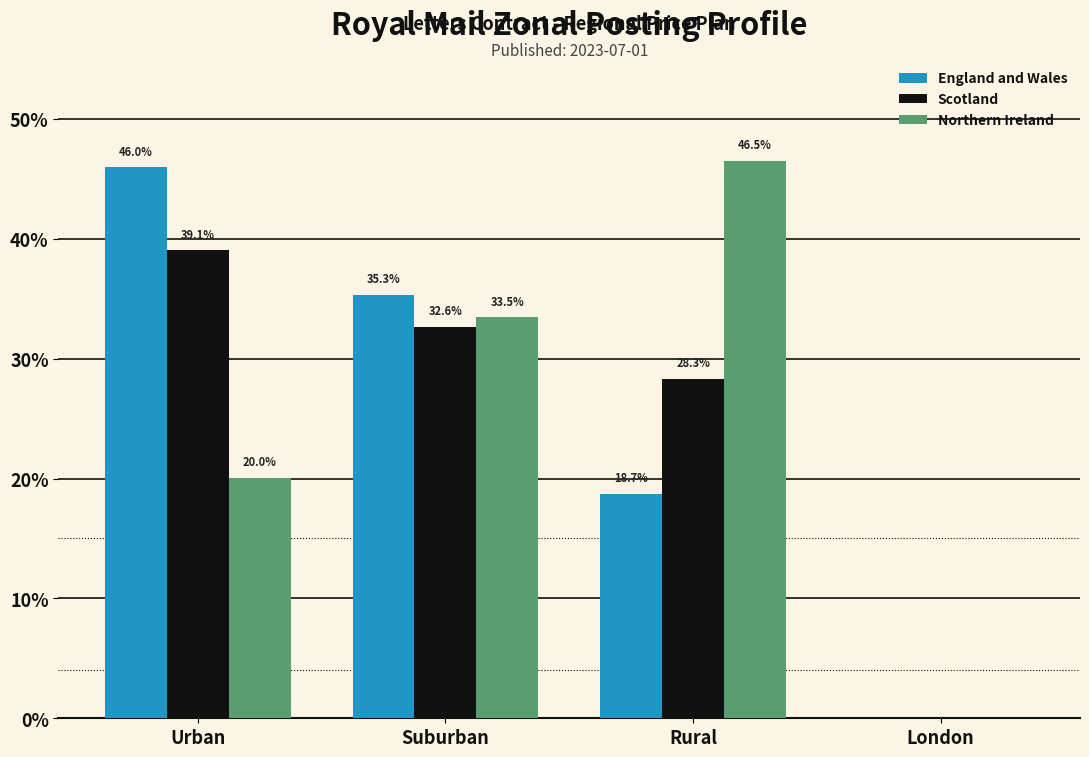

Does the chart contain stacked bars?

No